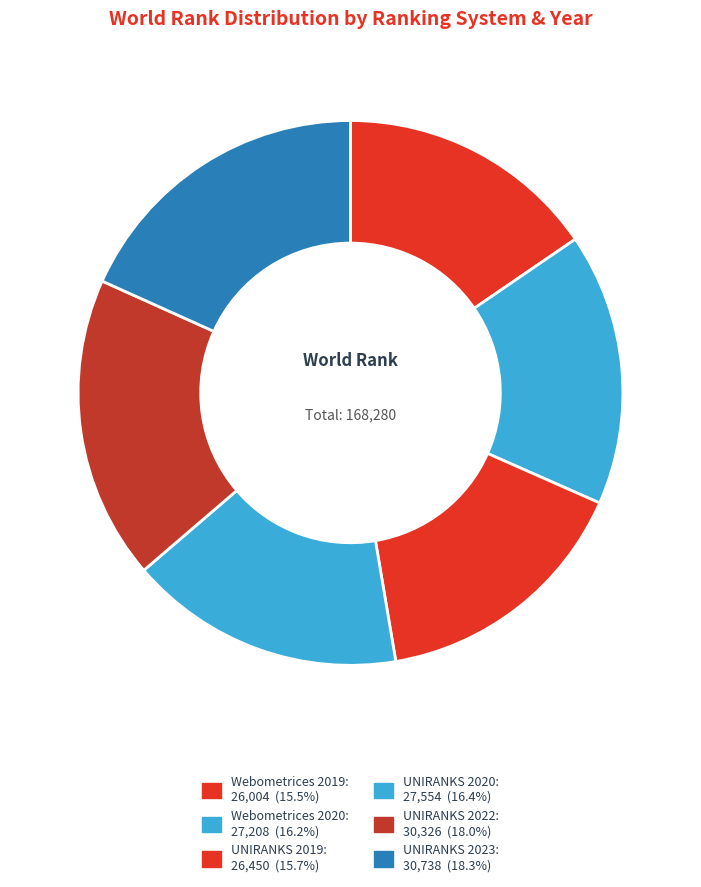

Count the number of slices in the pie.

6